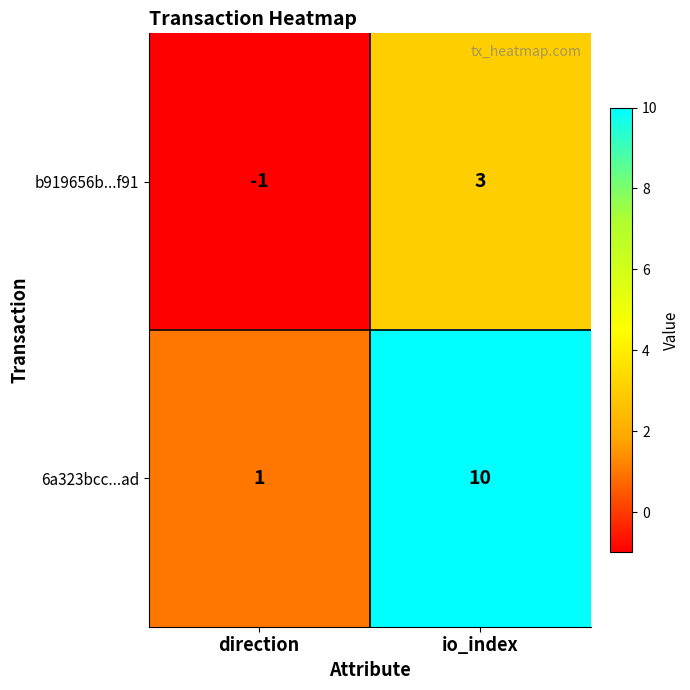

How many categories are shown in the chart?

2